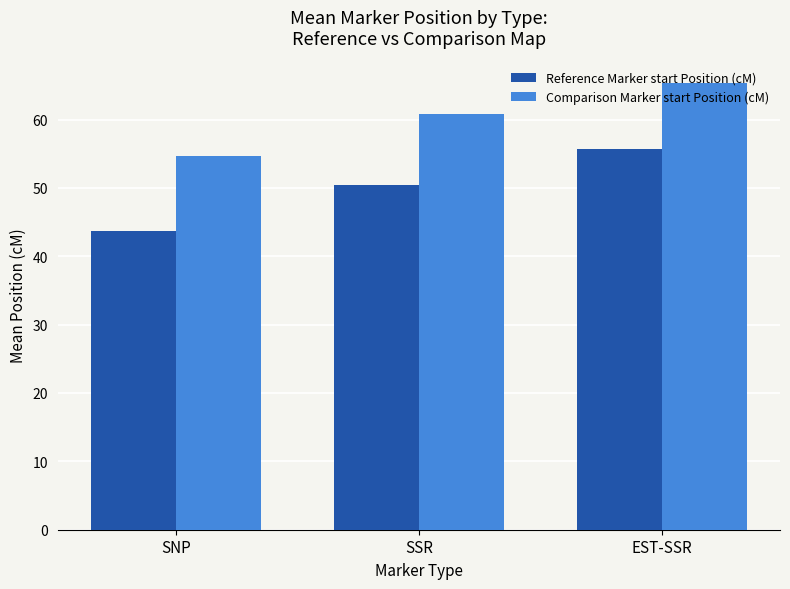

What is the average value of the Comparison Marker start Position (cM) series?

60.3